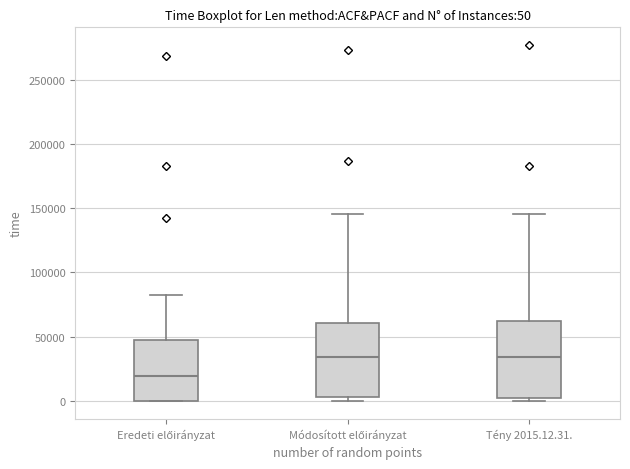

Which box has the lowest median line?

Eredeti előirányzat